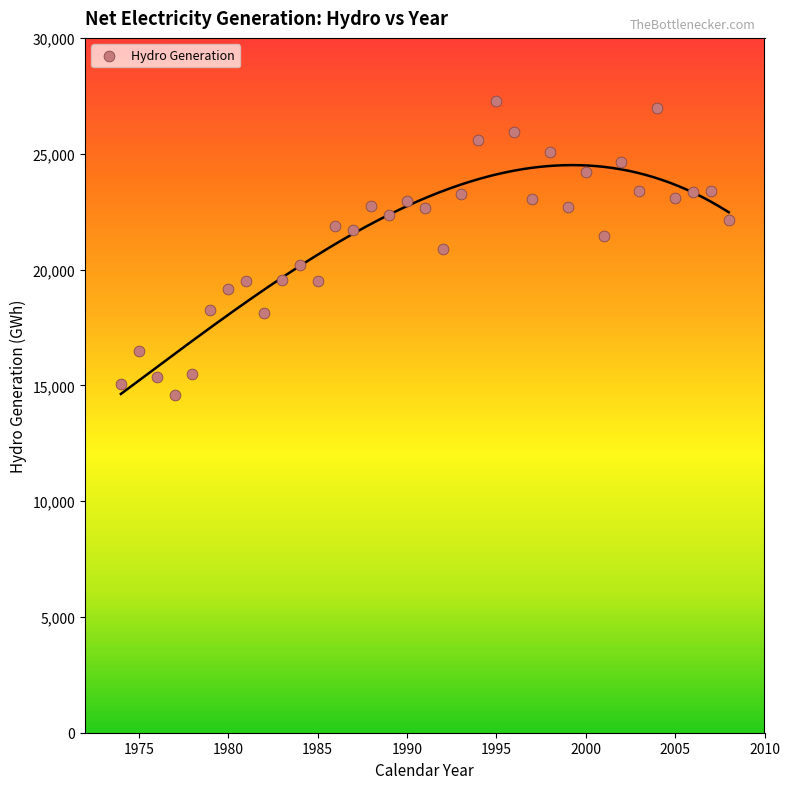

What is the range of Y values (max minus min)?

12686